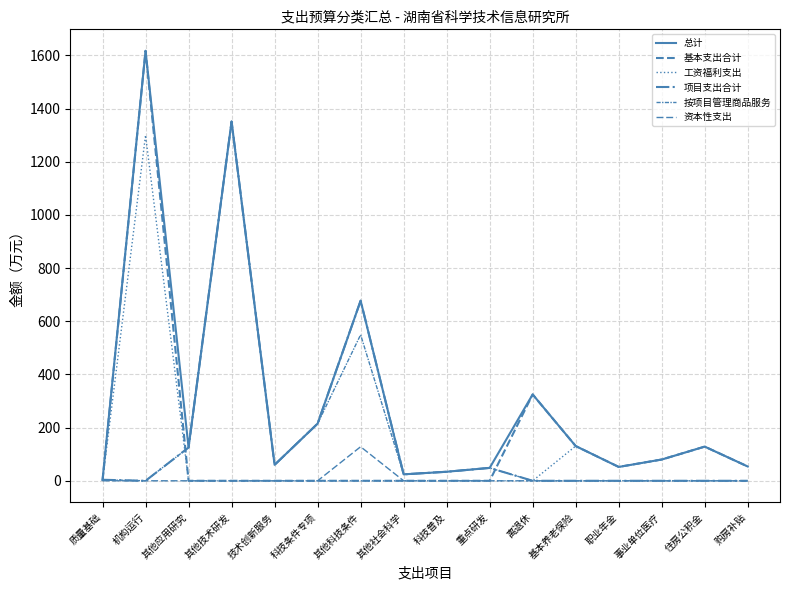

Which series has the widest spread of values?

基本支出合计